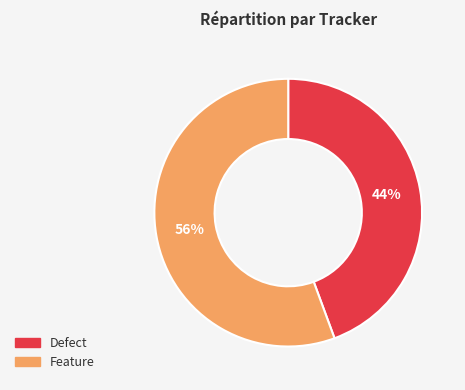

The Feature slice represents 69% of the pie. True or false?

False